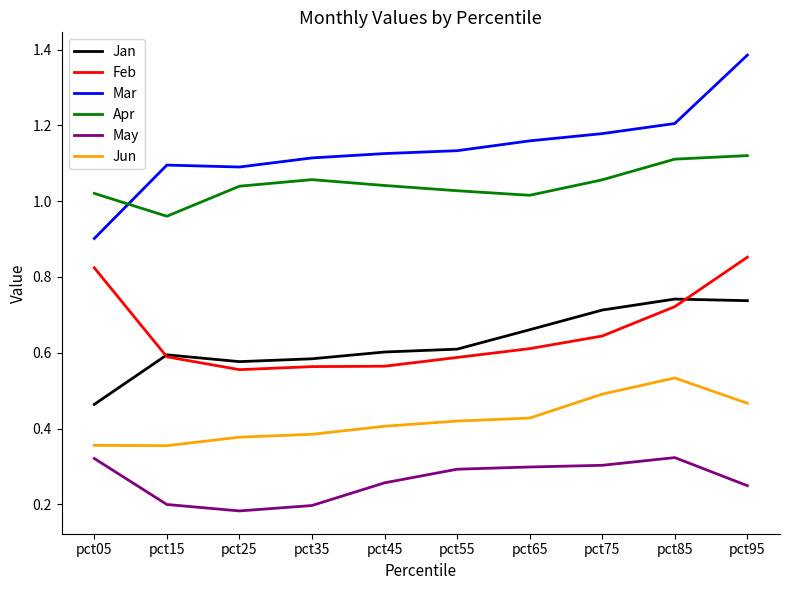

At which category is the sum across all series the highest?

pct95